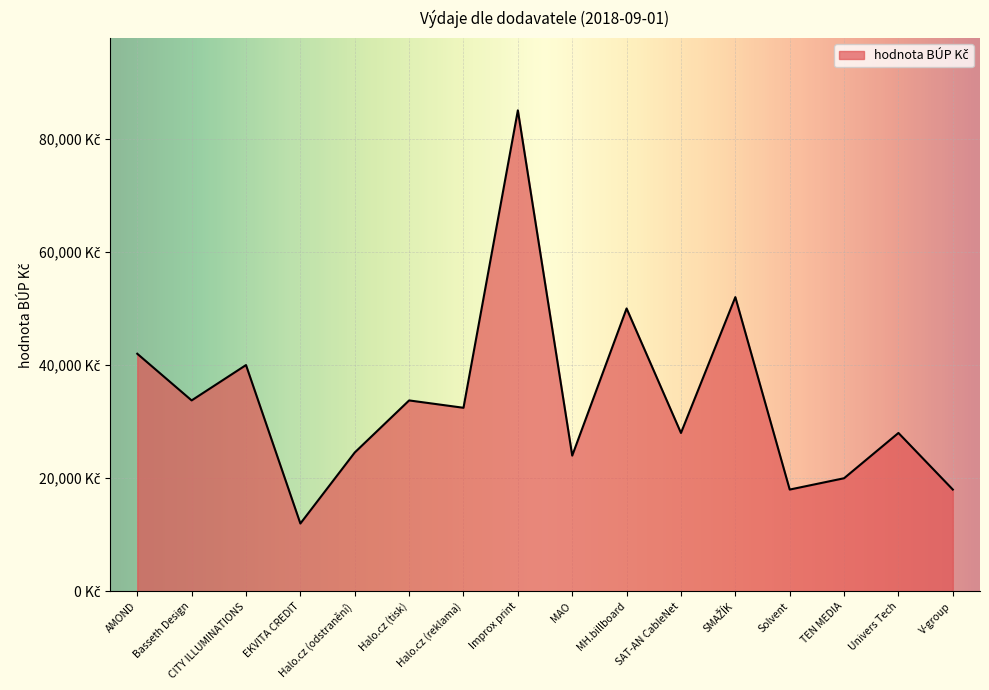

What is the value of the 14th point from the left?

20000